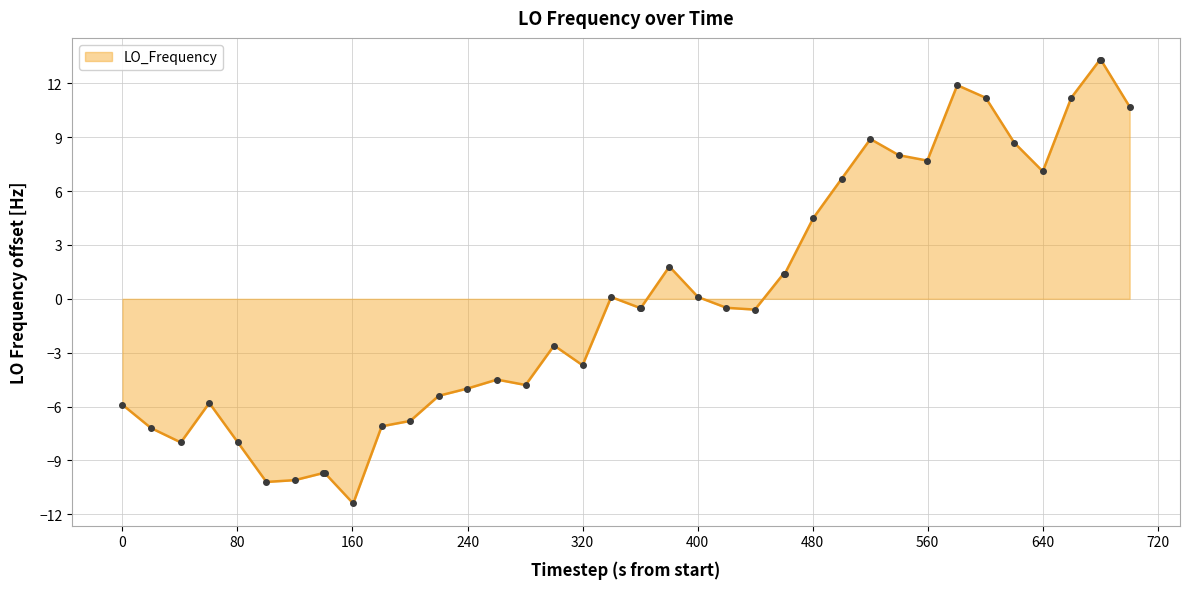

What is the greatest value displayed?

13.3